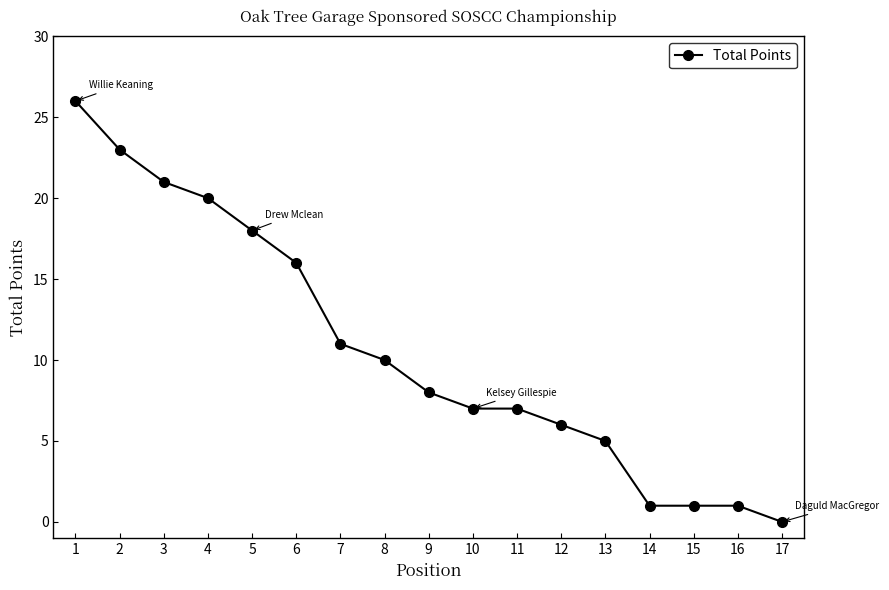

The value at 13 is 7. True or false?

False